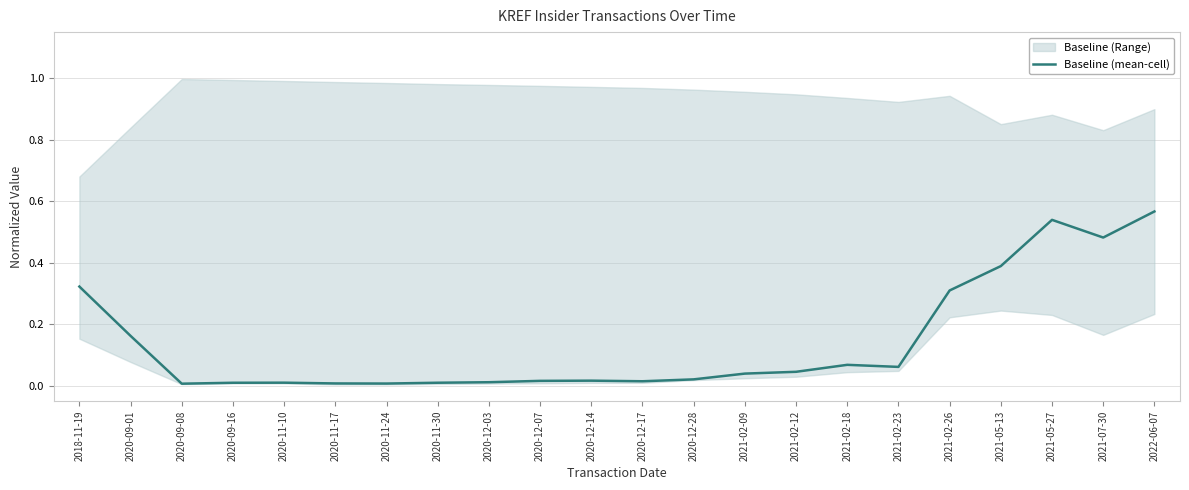

What is the label of the 8th point from the left?

2020-11-30